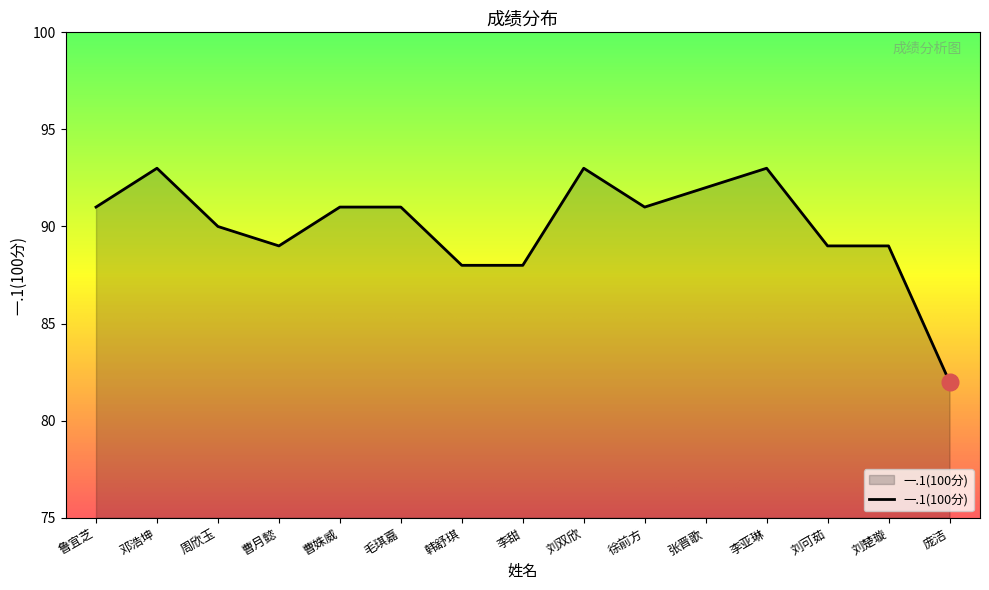

Reading left to right, extract all data points from this chart.

鲁宜芝=91	邓浩坤=93	周欣玉=90	曹月懿=89	曹姝威=91	毛琪嘉=91	韩舒琪=88	李甜=88	刘双欣=93	徐前方=91	张晋歌=92	李亚琳=93	刘可茹=89	刘楚璇=89	庞洁=82